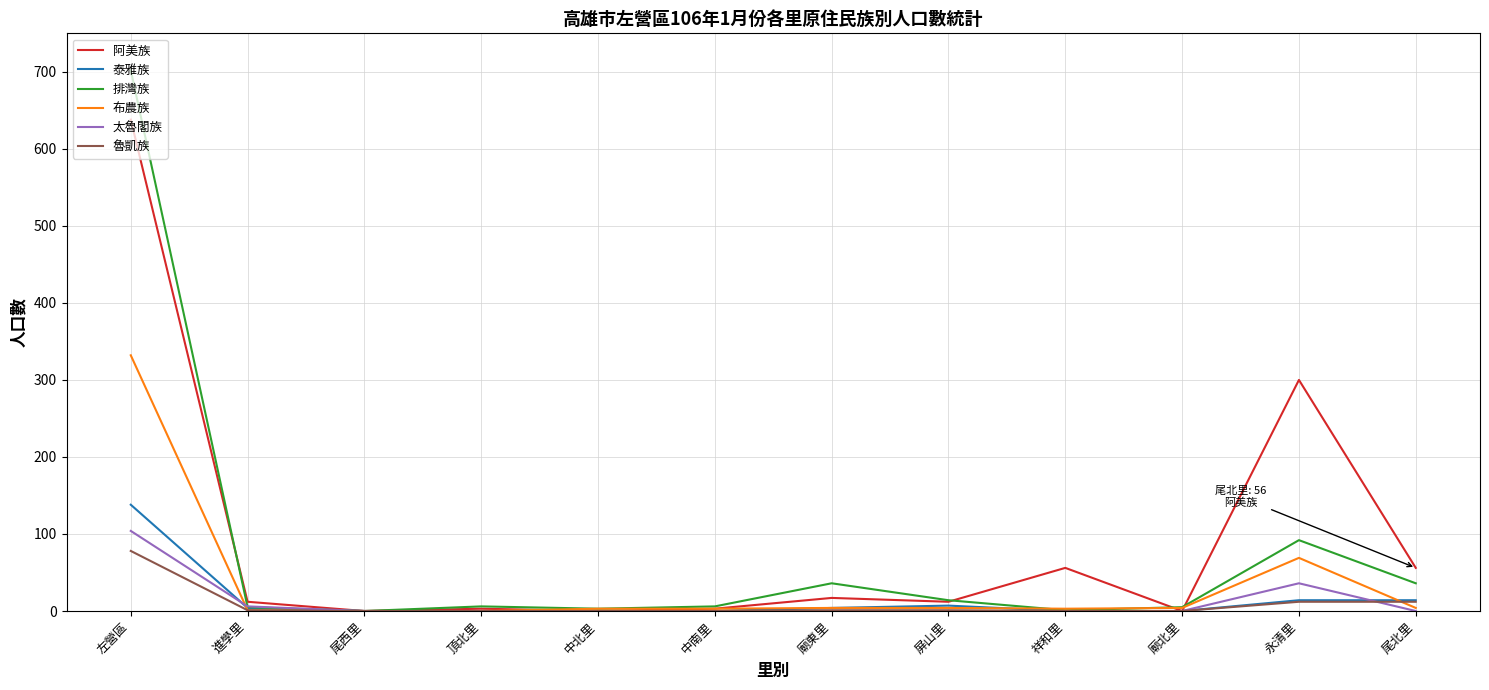

How many lines are shown in the chart?

6